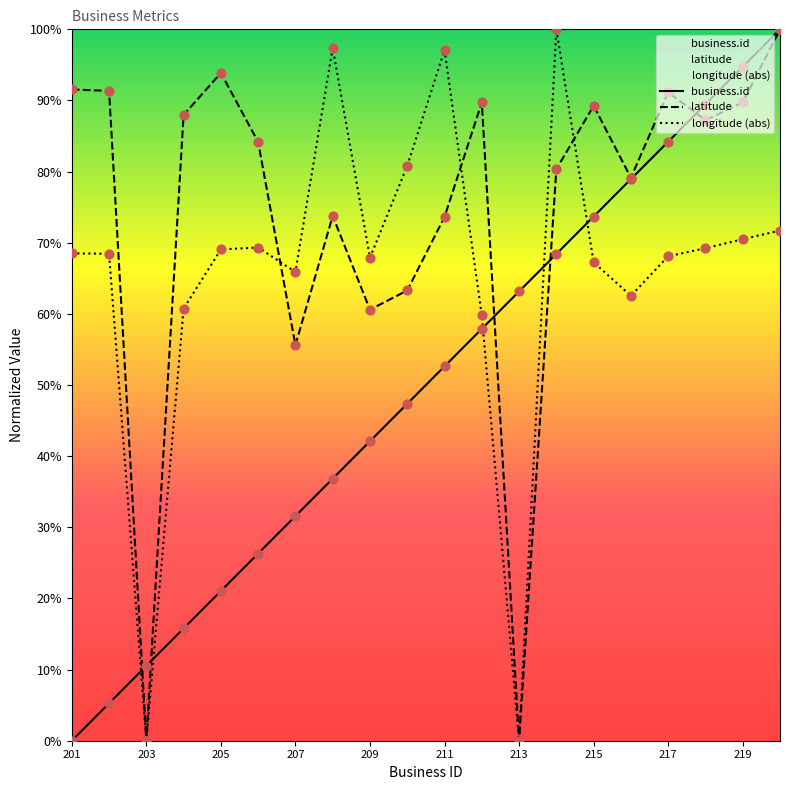

What are all the series names shown in the legend?

business.id, latitude, longitude (abs)